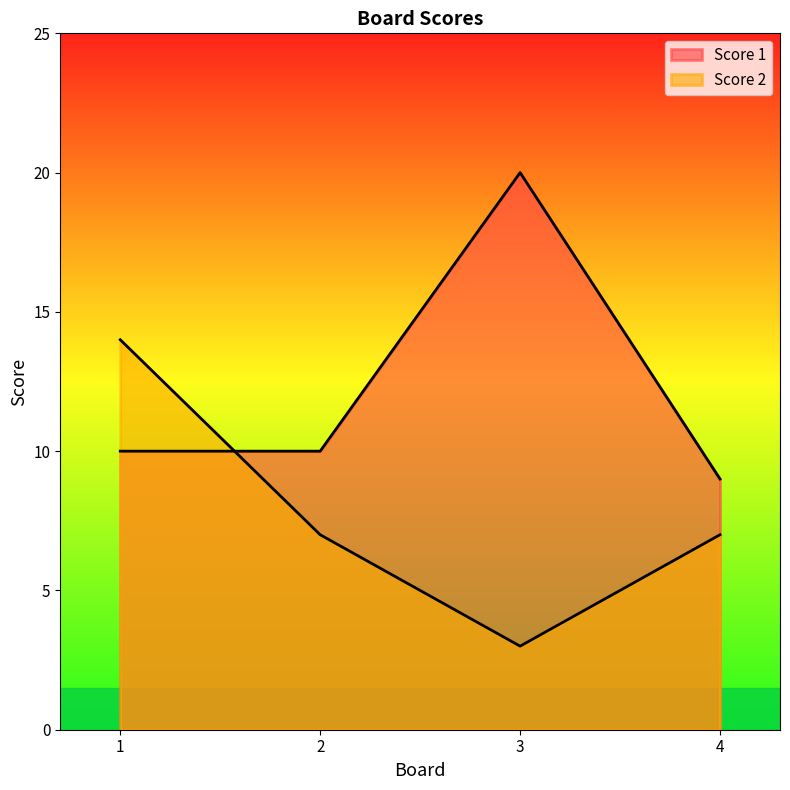

Count the Score 2 values in the range 7 to 14.

3